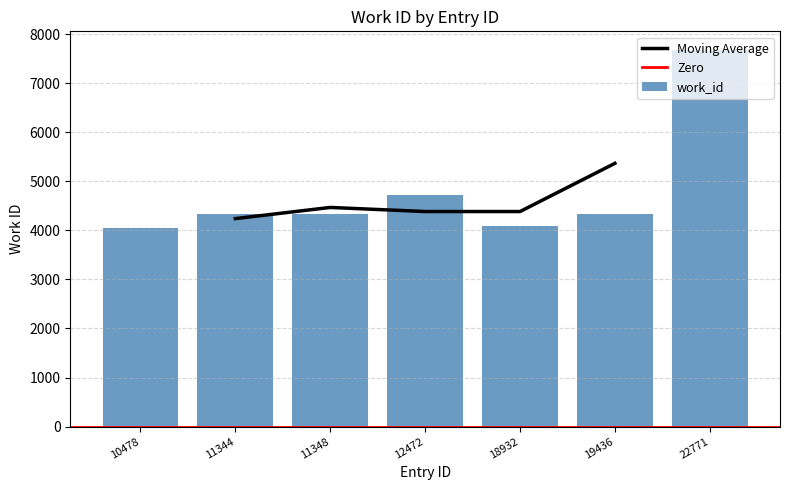

Does the chart contain stacked bars?

No